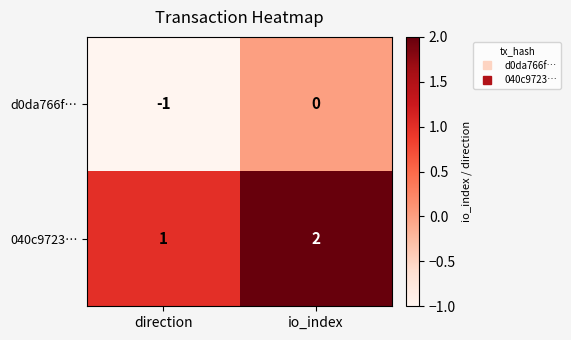

What is the sum of the 040c9723… values at direction and io_index?

3